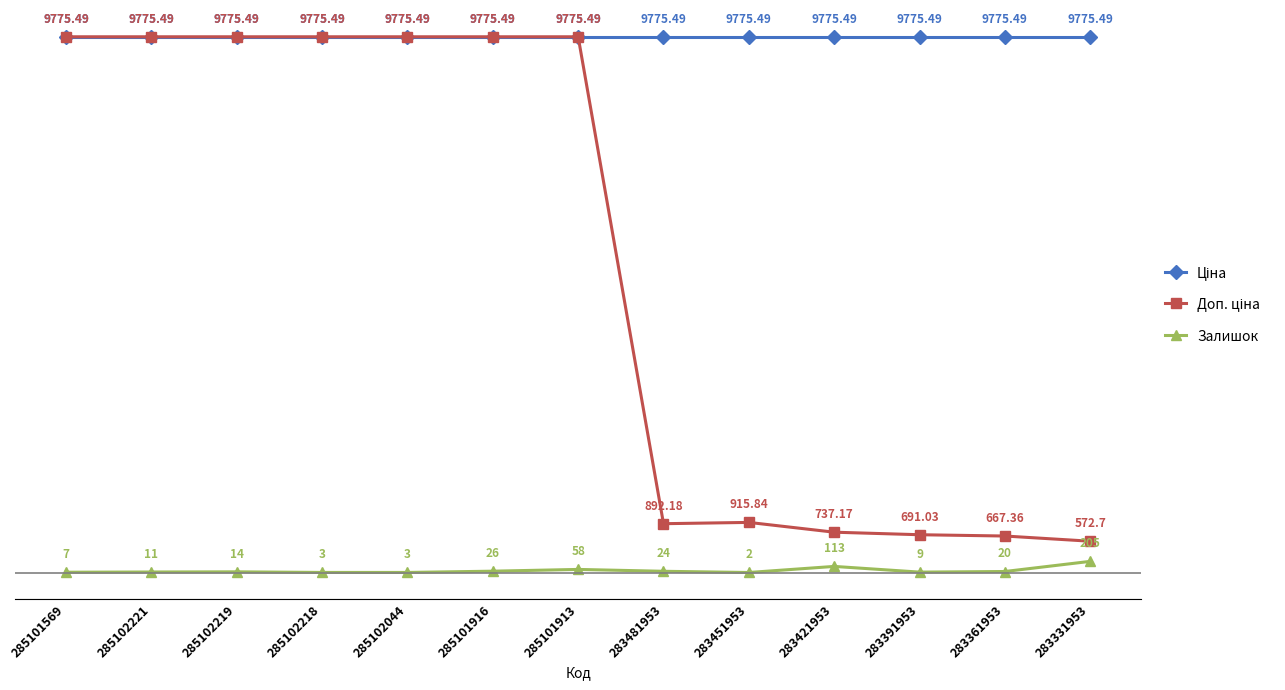

At which category does Залишок reach its first local peak?

285102219